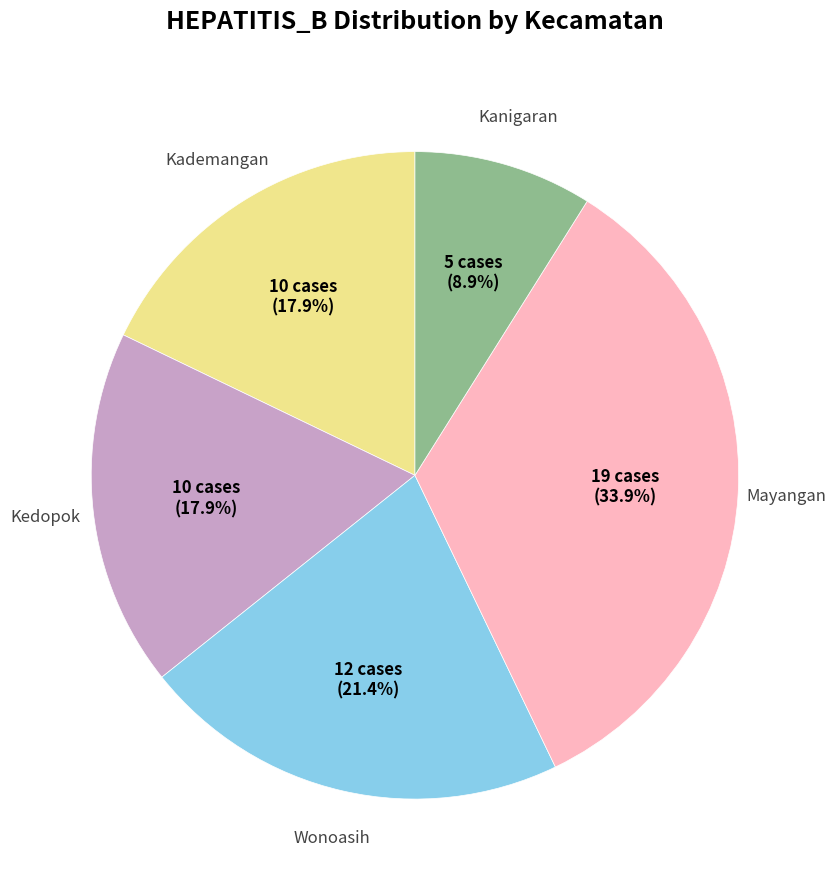

Is there any slice that represents more than half of the pie?

No